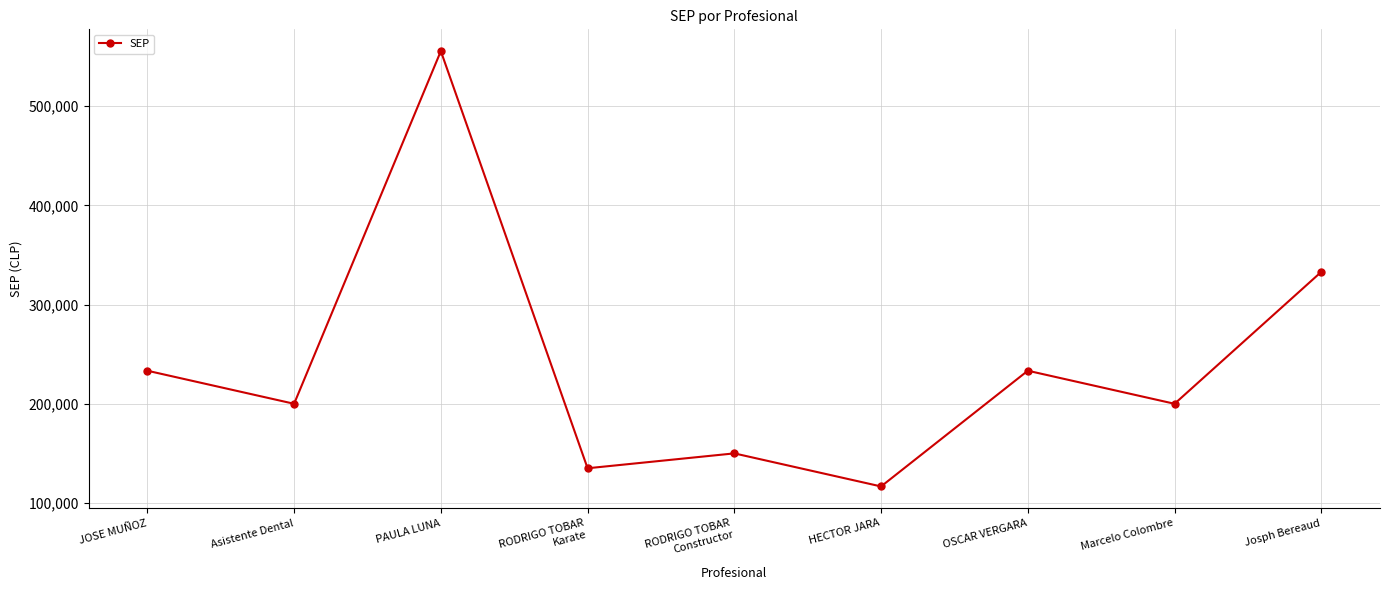

How many data points does each series have?

9